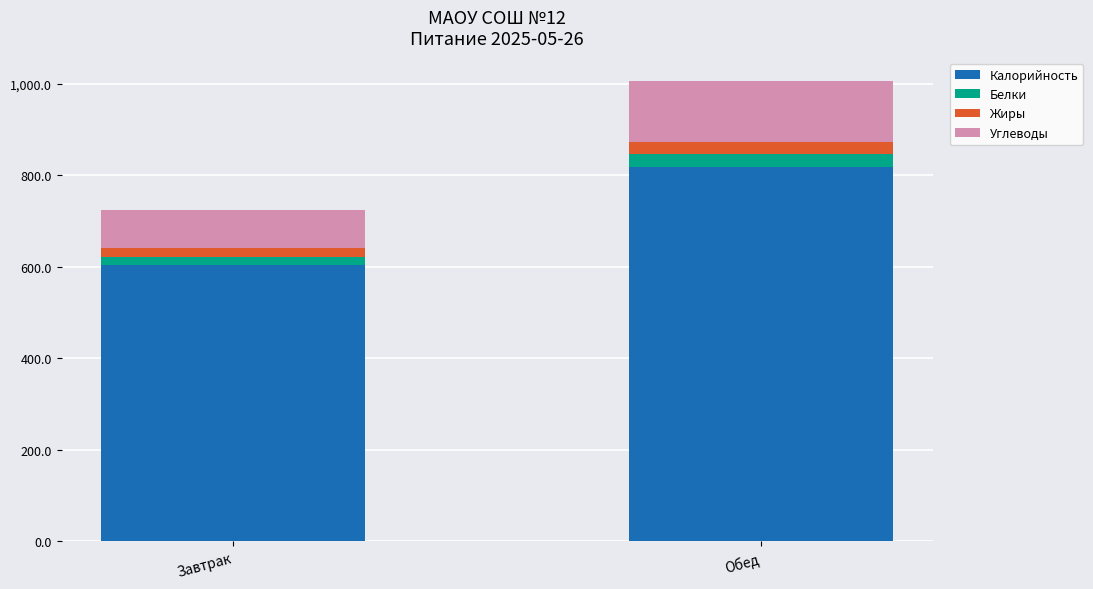

What is the total value across all series at Завтрак?

723.4